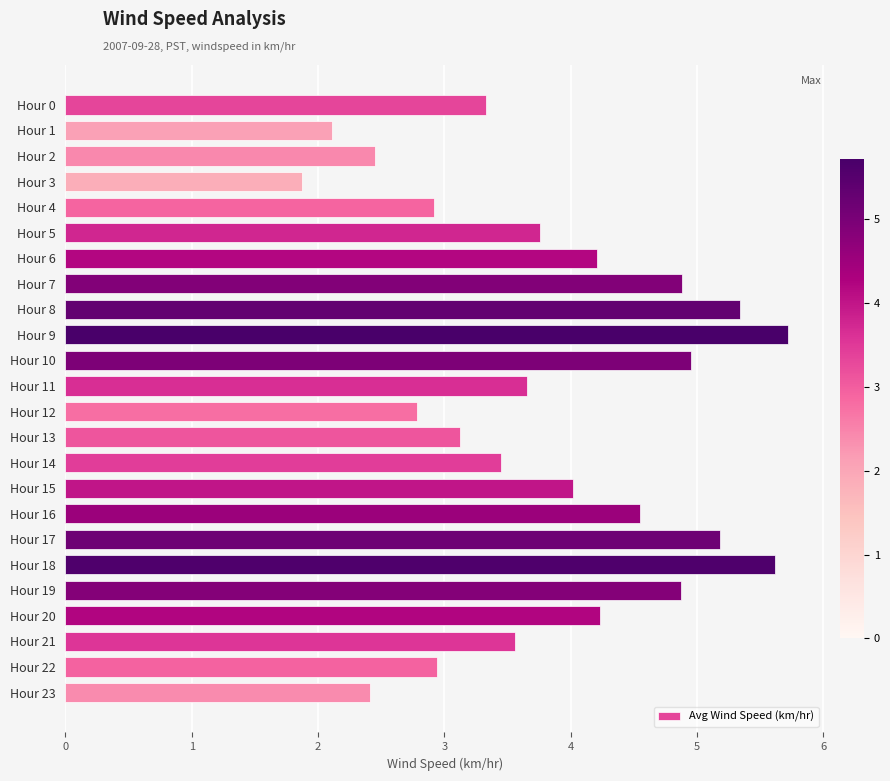

Is it true that the value at Hour 13 is 3.1?

True